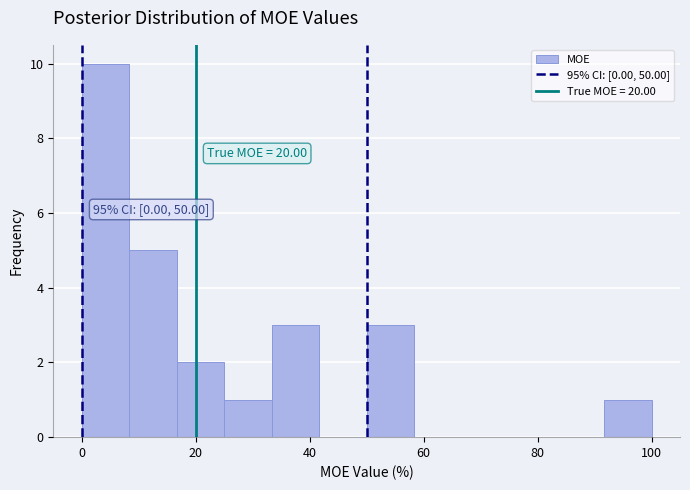

Which range on the x-axis has the tallest bar?

0 to 8